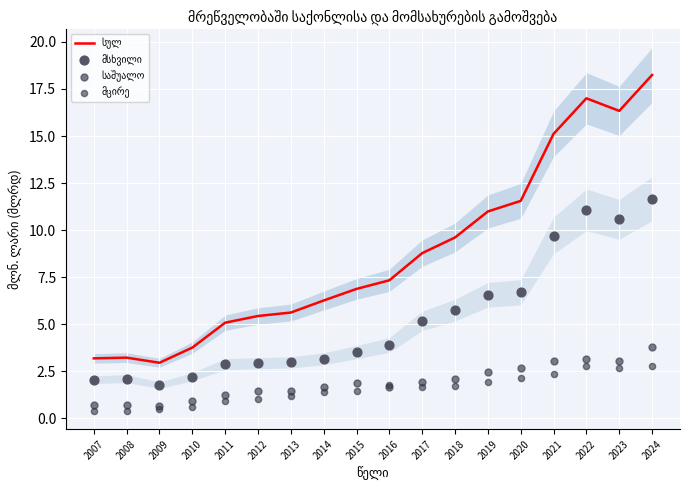

Is the value of საშუალო at 2011 greater than the value of სულ at 2008?

No